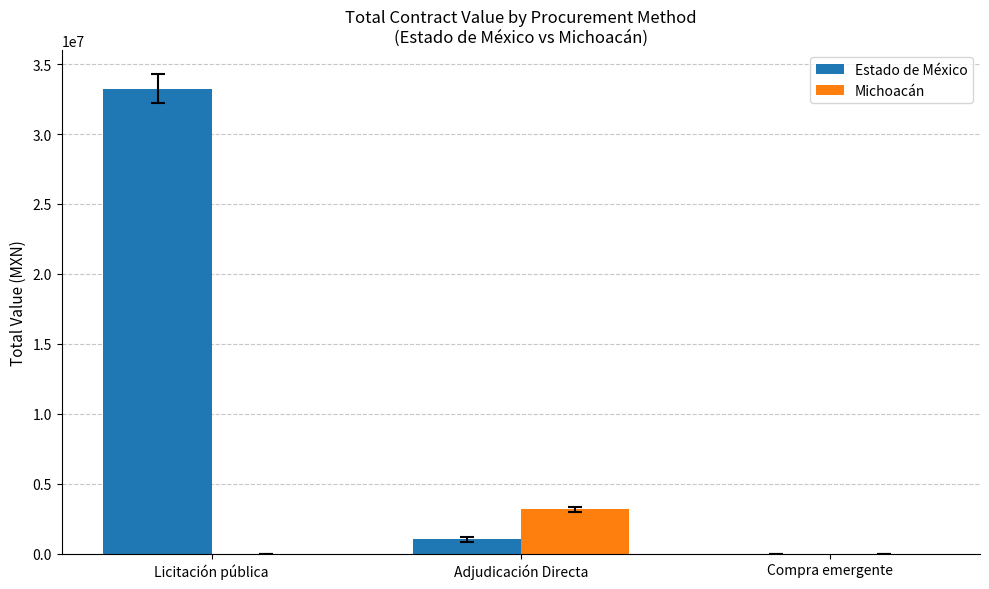

Which category has the highest value across all series?

Licitación pública